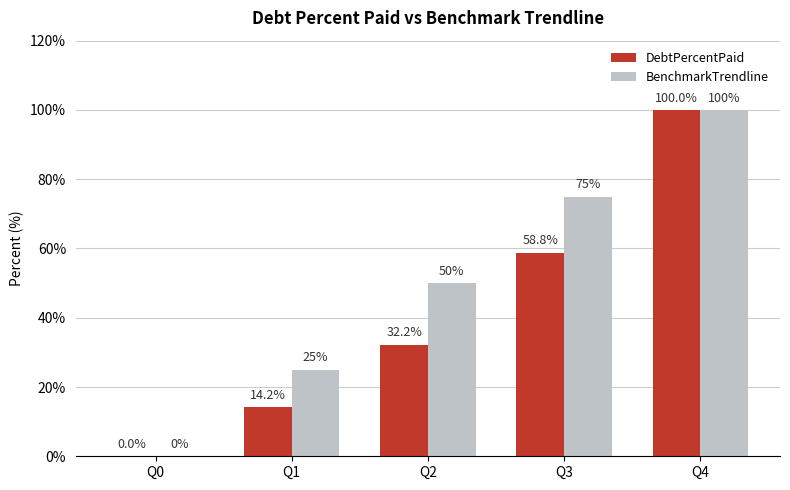

What is the greatest value displayed?

100.0